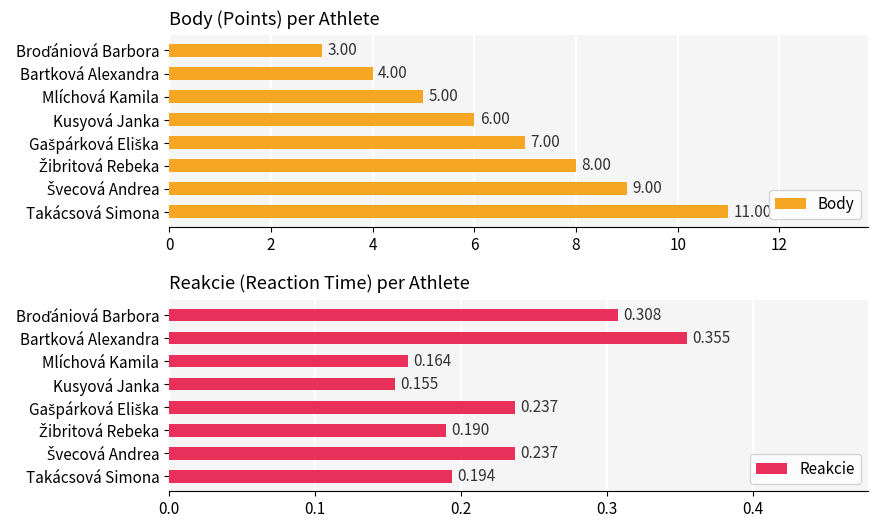

What are all the series names shown in the legend?

Body, Reakcie